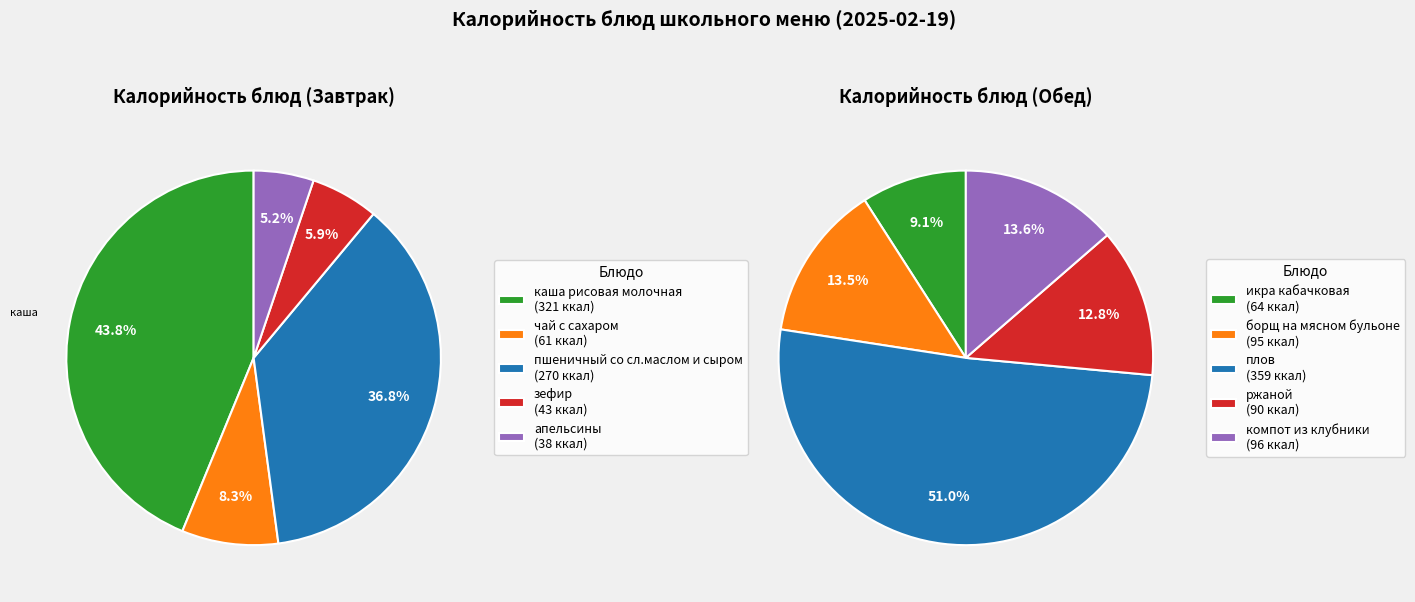

Combined, do 0 and 3 account for over 50%?

No